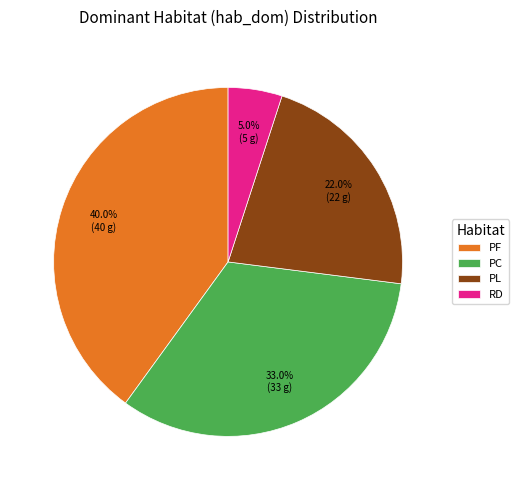

Does any single category account for the majority?

No